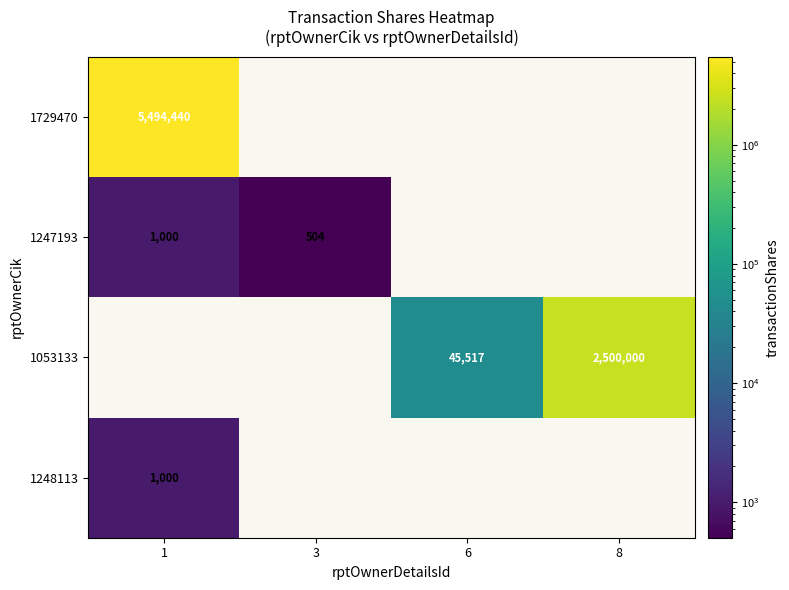

The 1053133 series shows 45517 at 6. True or false?

True